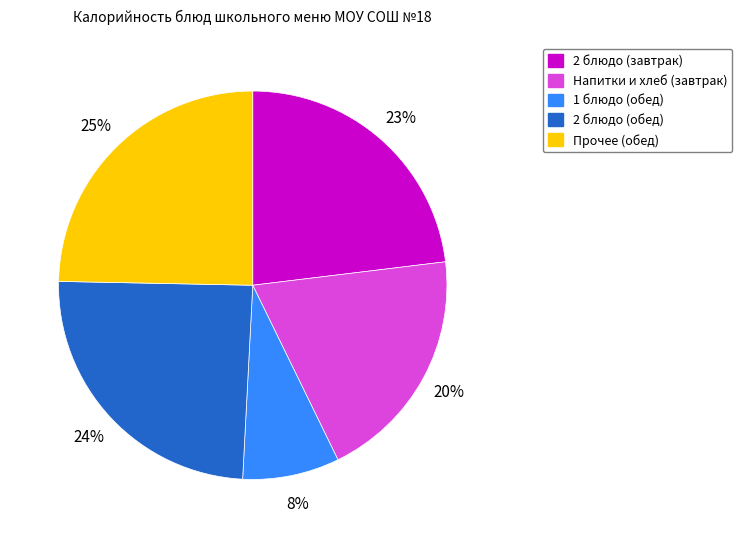

The 2 блюдо (завтрак) slice represents 16% of the pie. True or false?

False